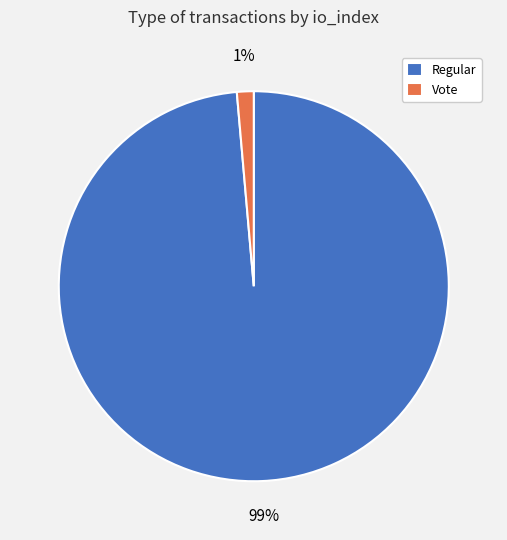

What is the smallest slice in the pie chart?

Vote